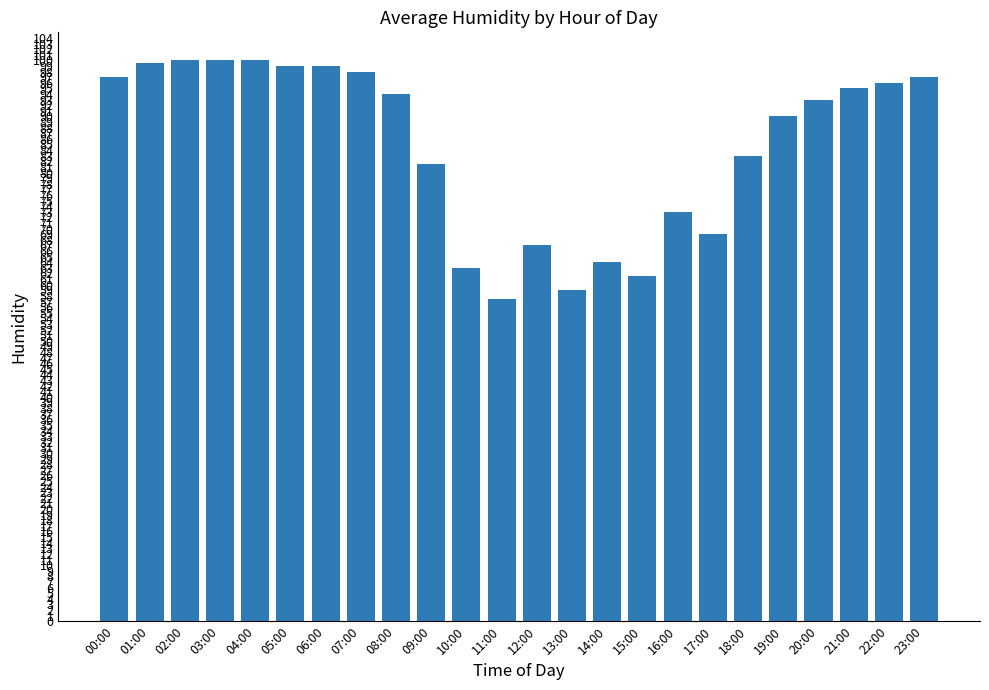

Are the bars grouped side by side (vs. stacked)?

No